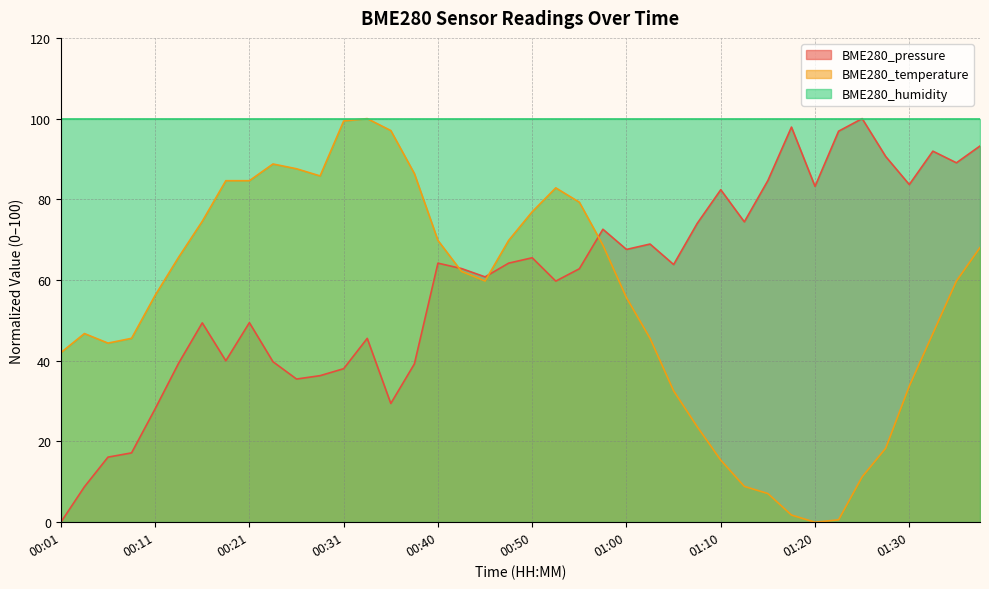

Is the value of BME280_pressure at 00:11 greater than the value of BME280_temperature at 00:35?

No